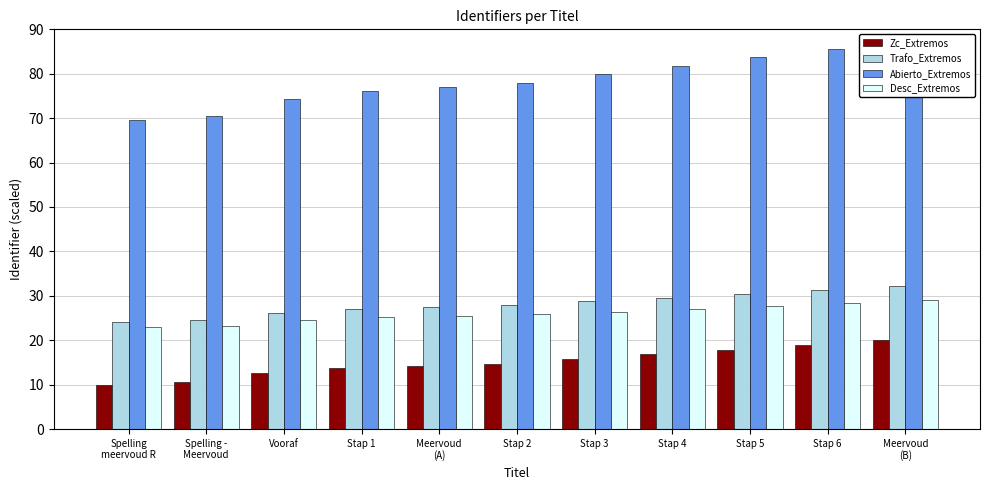

What is the lowest value of the Abierto_Extremos series?

69.5